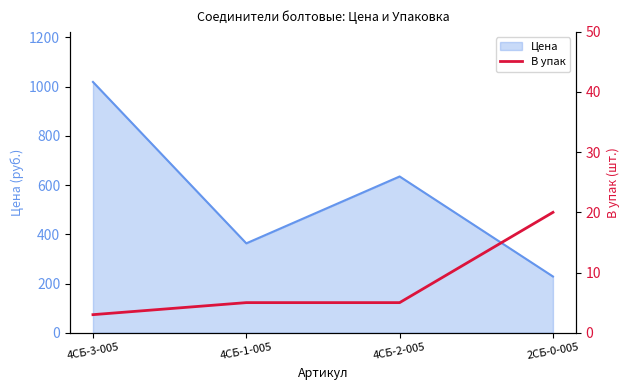

Where is the first local minimum for Цена?

4СБ-1-005